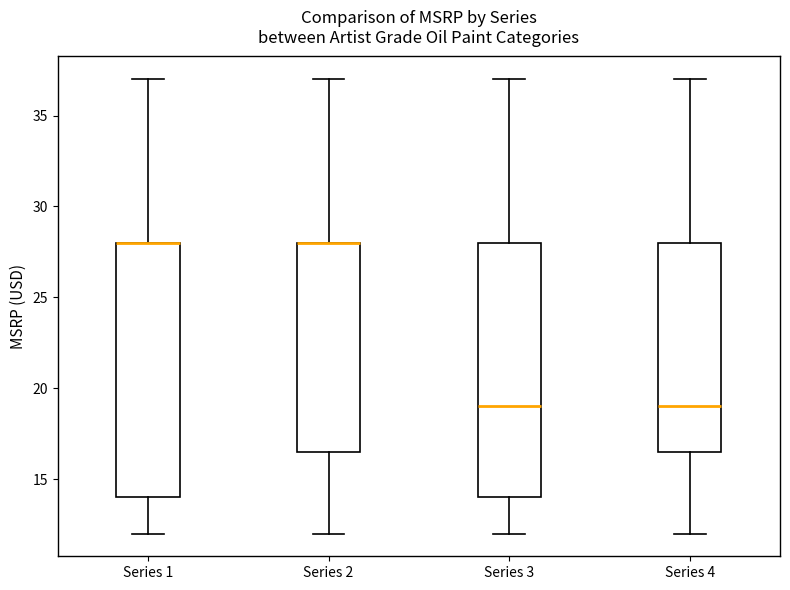

Where is the lower edge of the box for Series 2 on the y-axis? The values are not printed on the chart, so give them approximately, as read against the axis.

16.5